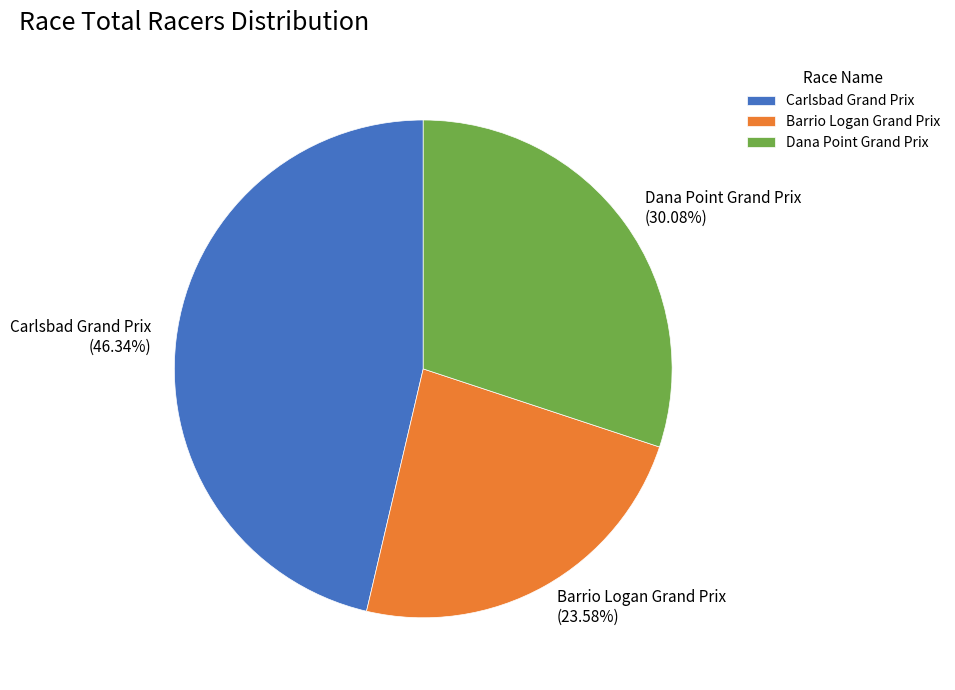

Which category has the smallest portion of the pie?

Barrio Logan Grand Prix